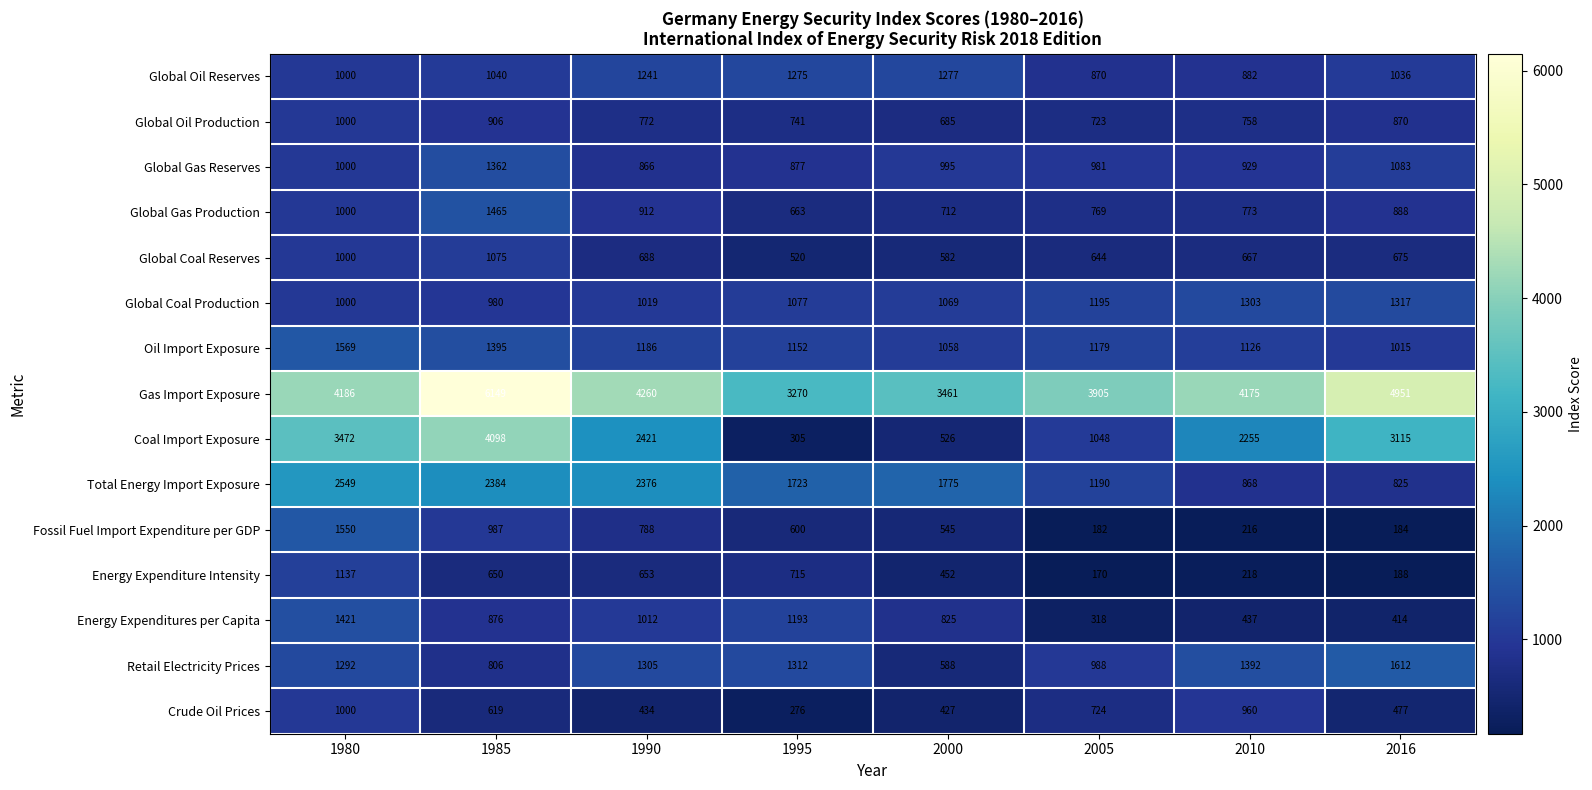

Where is Energy Expenditure Intensity nearest to the value 653?

1990